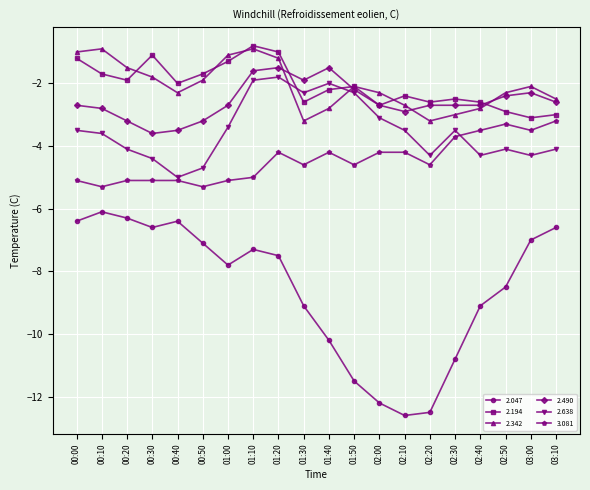

What is the difference between the maximum and minimum values in the 2.194 series?

2.3